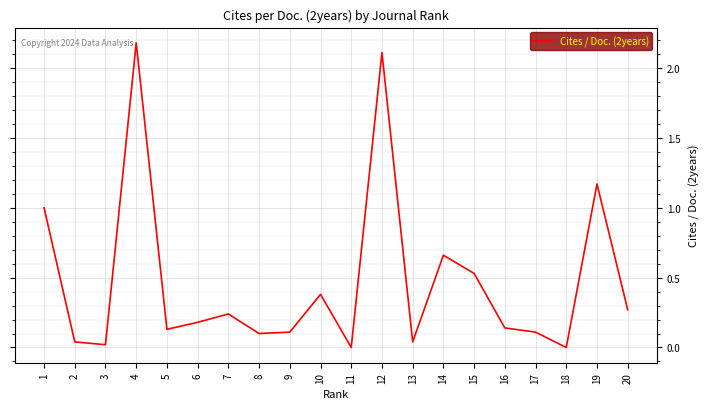

What is the difference between the values at 12 and 13?

2.1